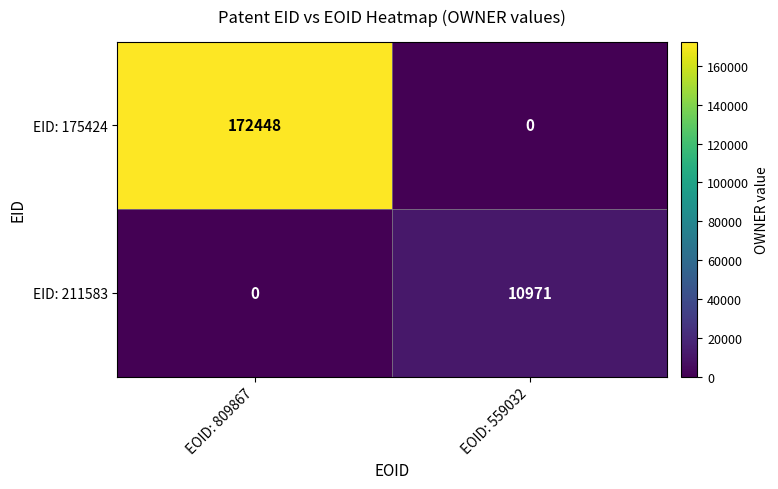

How many distinct data groups are displayed?

2